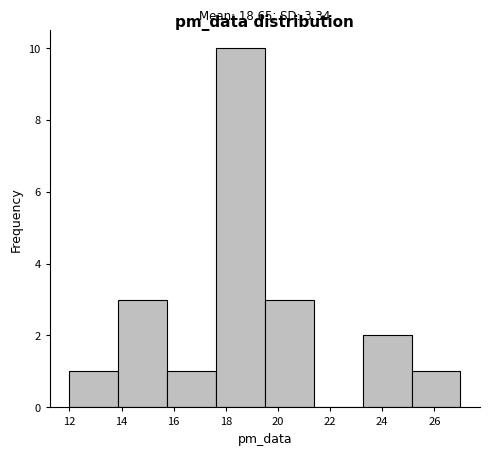

Over which range of the x-axis is the bar tallest?

17.6 to 19.6